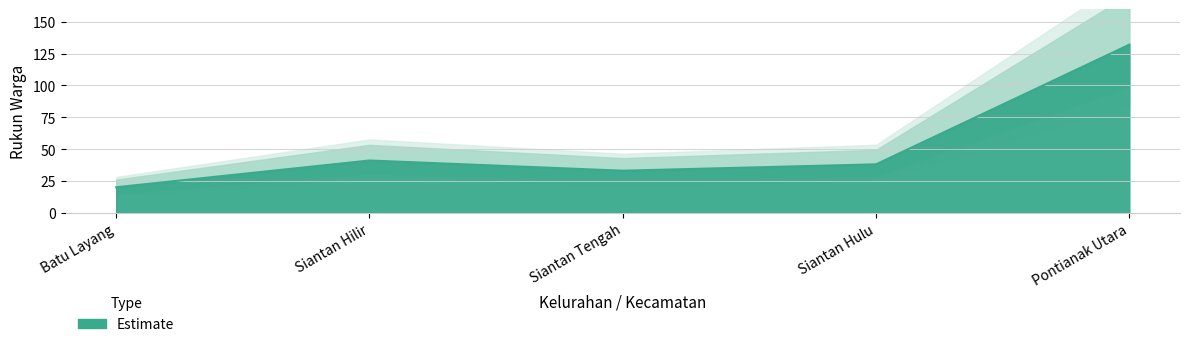

At which category does the data reach its first local valley?

Siantan Tengah